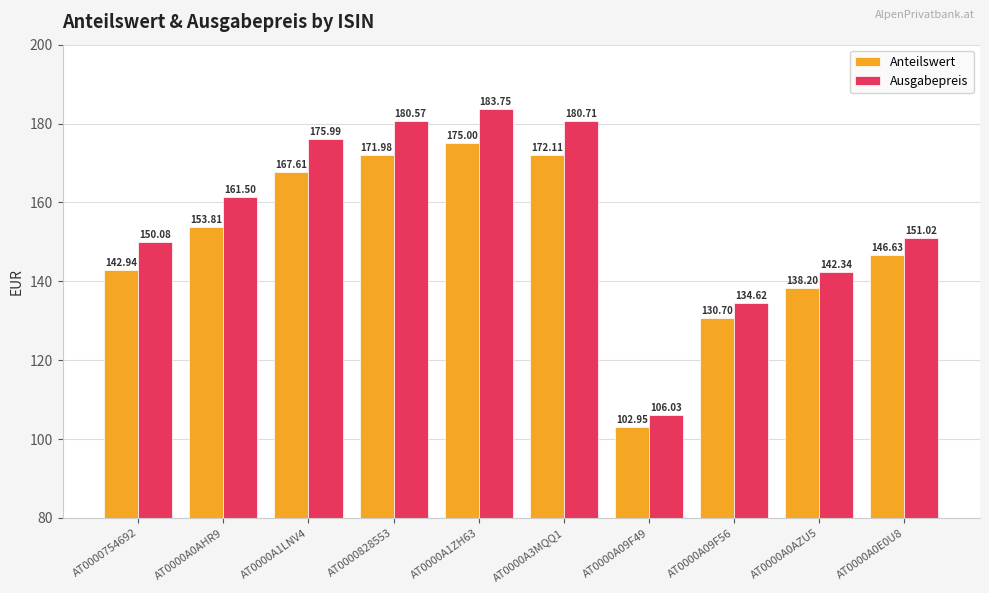

At which category is the sum across all series the highest?

AT0000A1ZH63